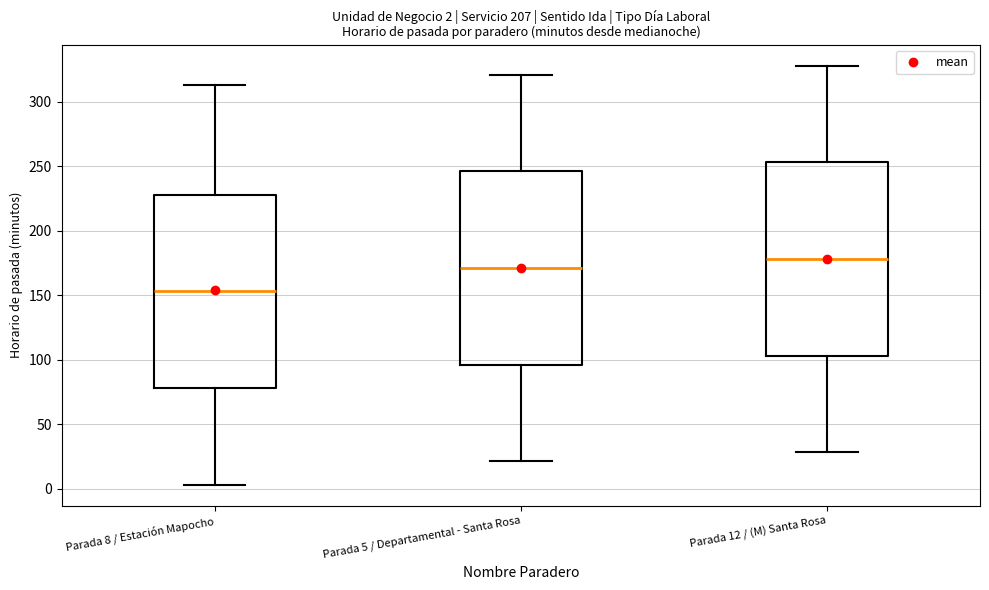

Which box has the highest median line?

Parada 12 / (M) Santa Rosa